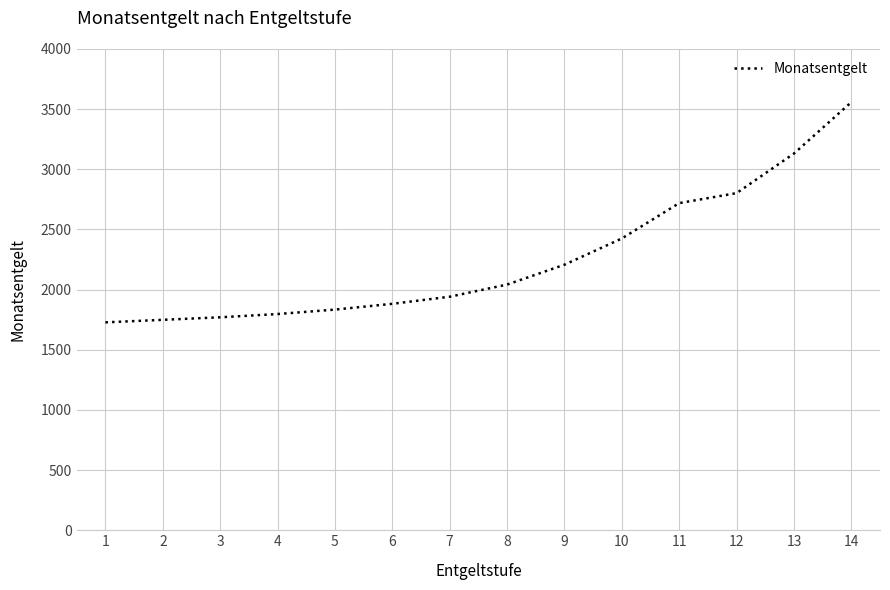

The chart shows a value of 1834 at 5. True or false?

True